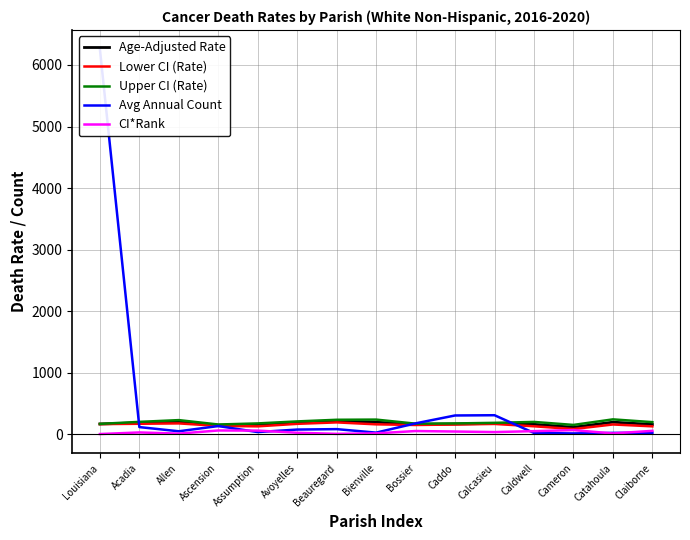

Which series has the widest spread of values?

Avg Annual Count